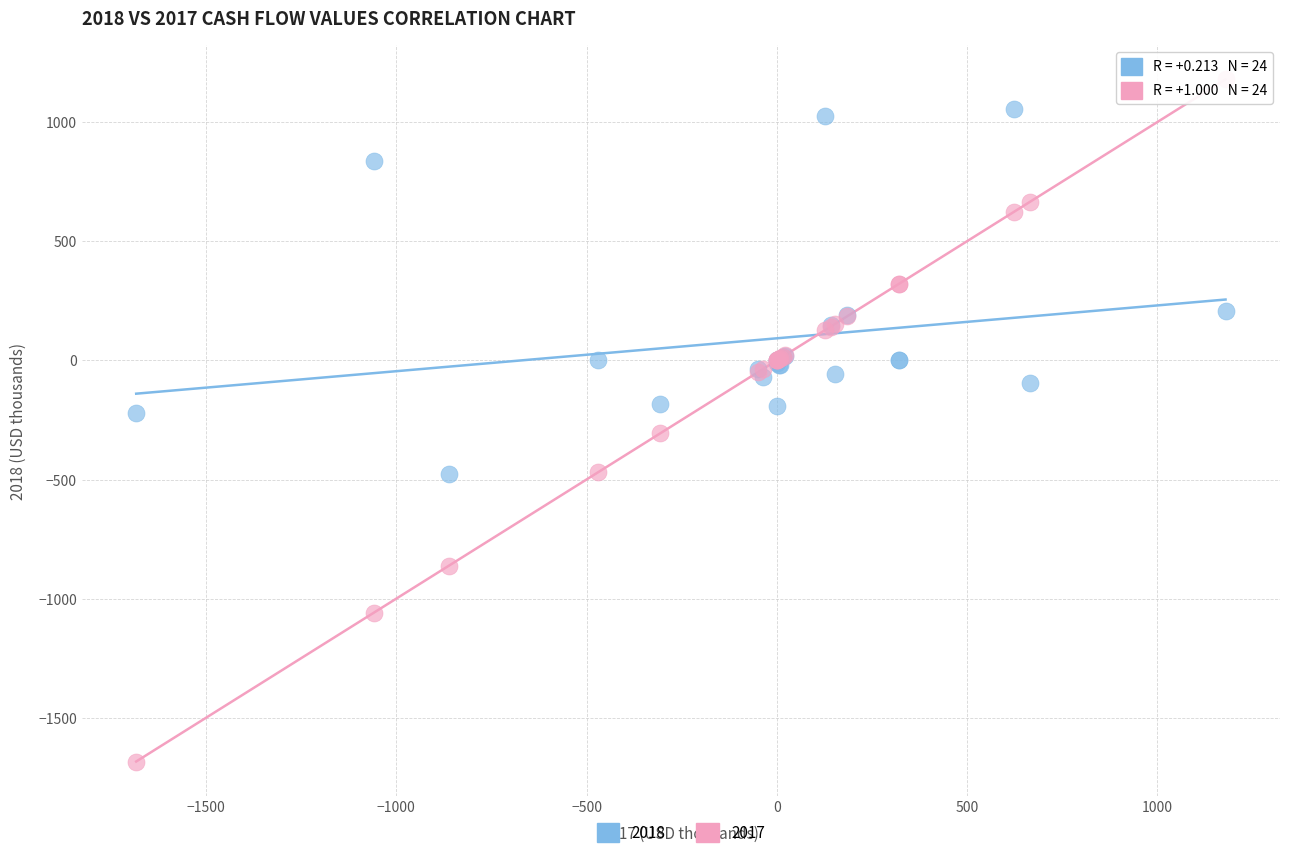

Which series has the widest spread of Y values?

2017